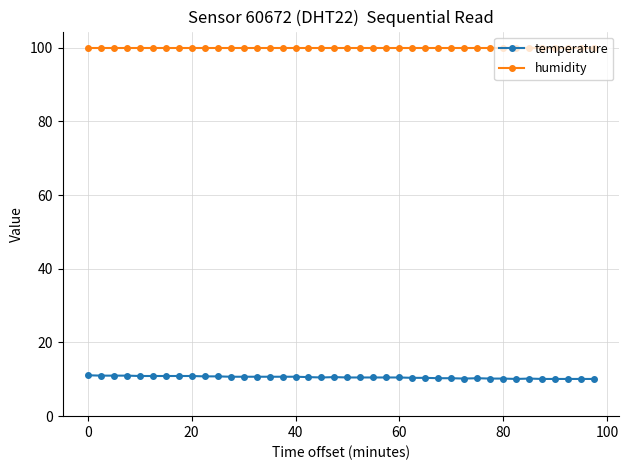

List the series in order of their overall mean, highest first.

humidity, temperature